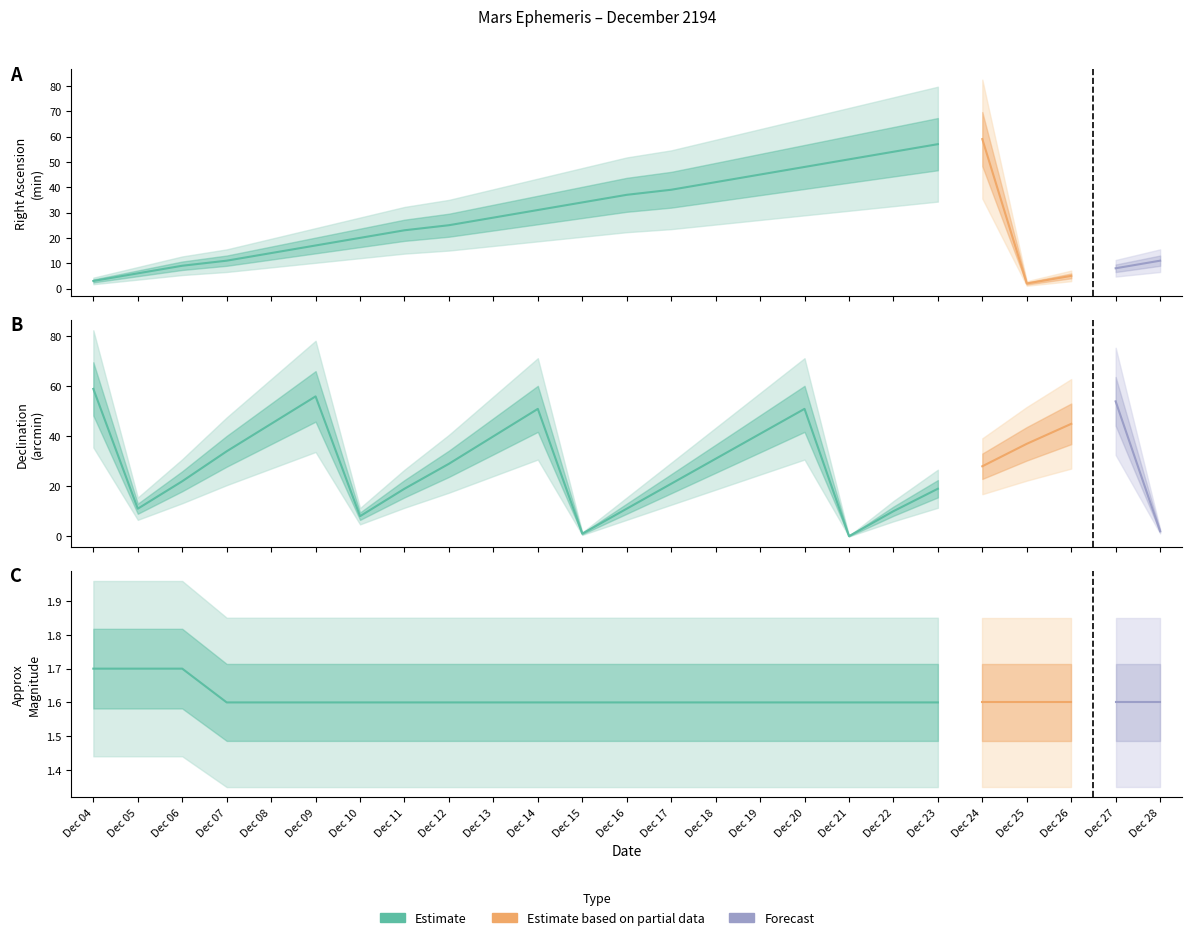

What is the maximum value shown in the chart?

59.0